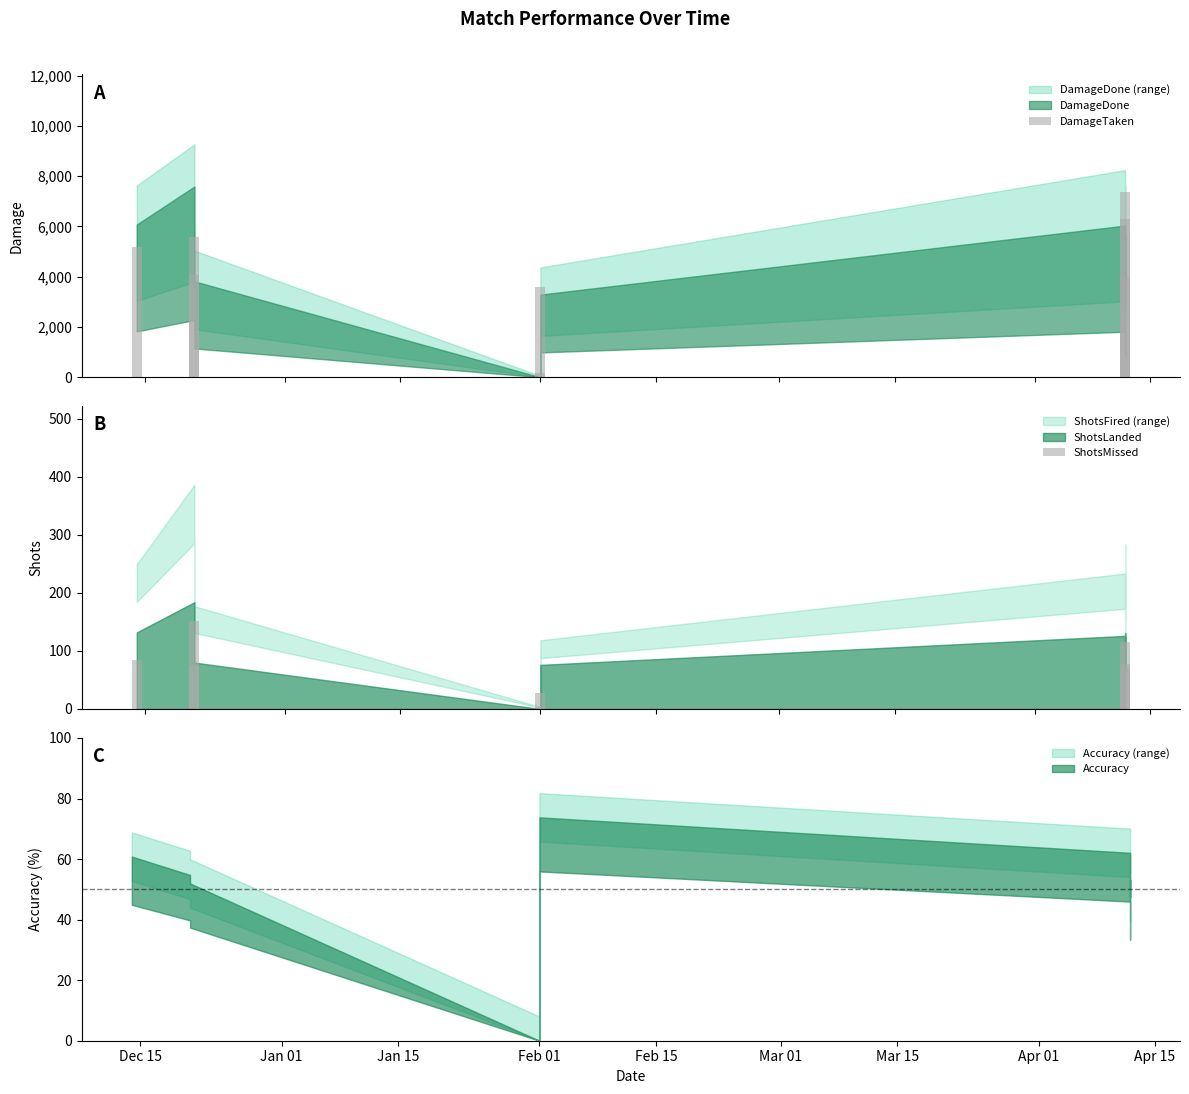

How many groups of bars are there?

8